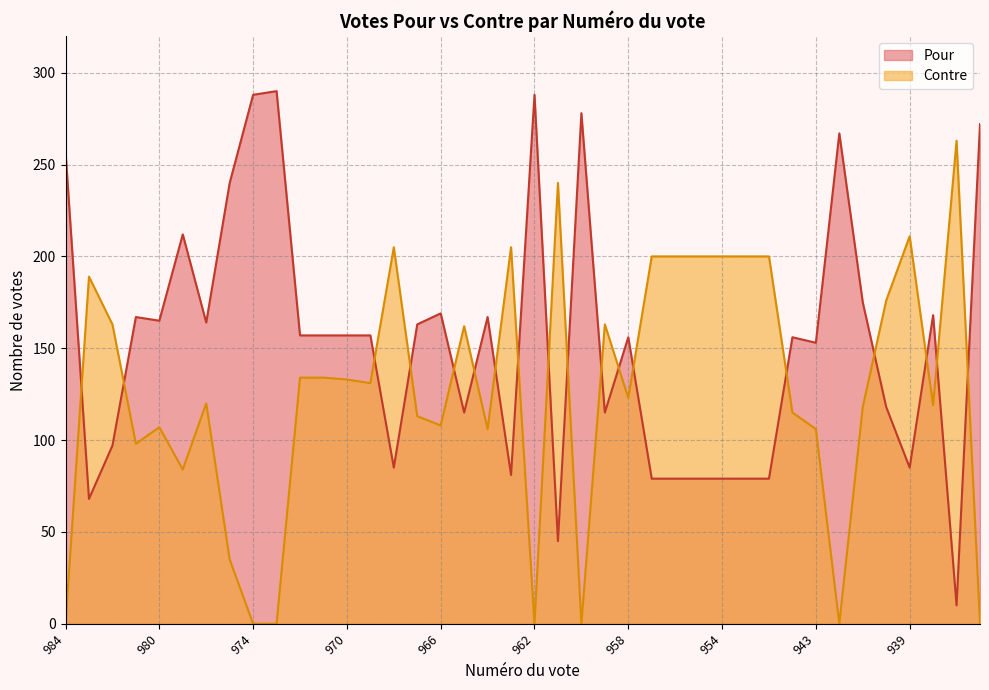

What is the average value of the Pour series?

153